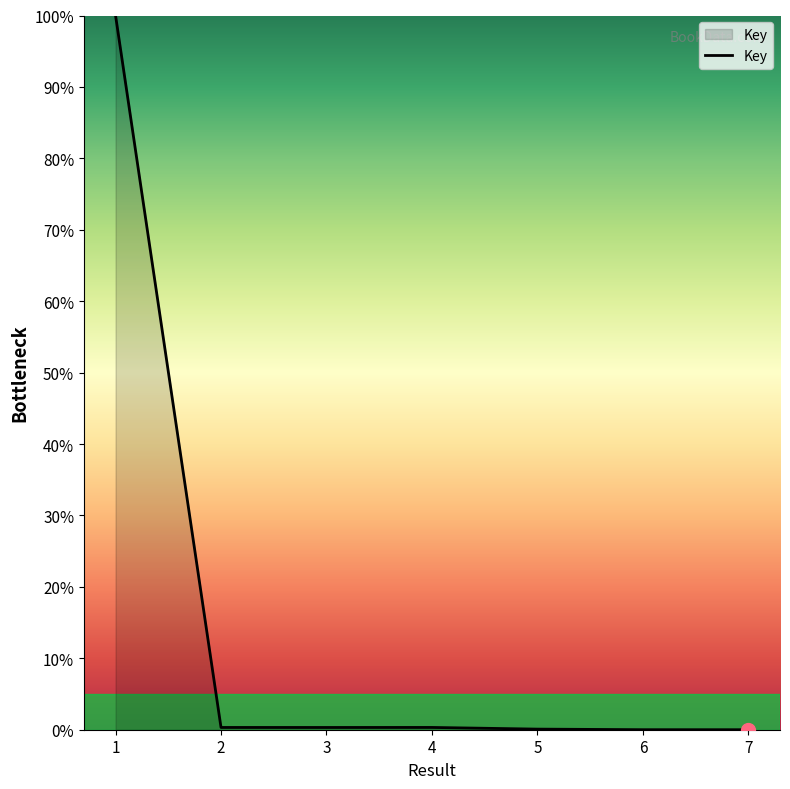

How many lines are shown in the chart?

1